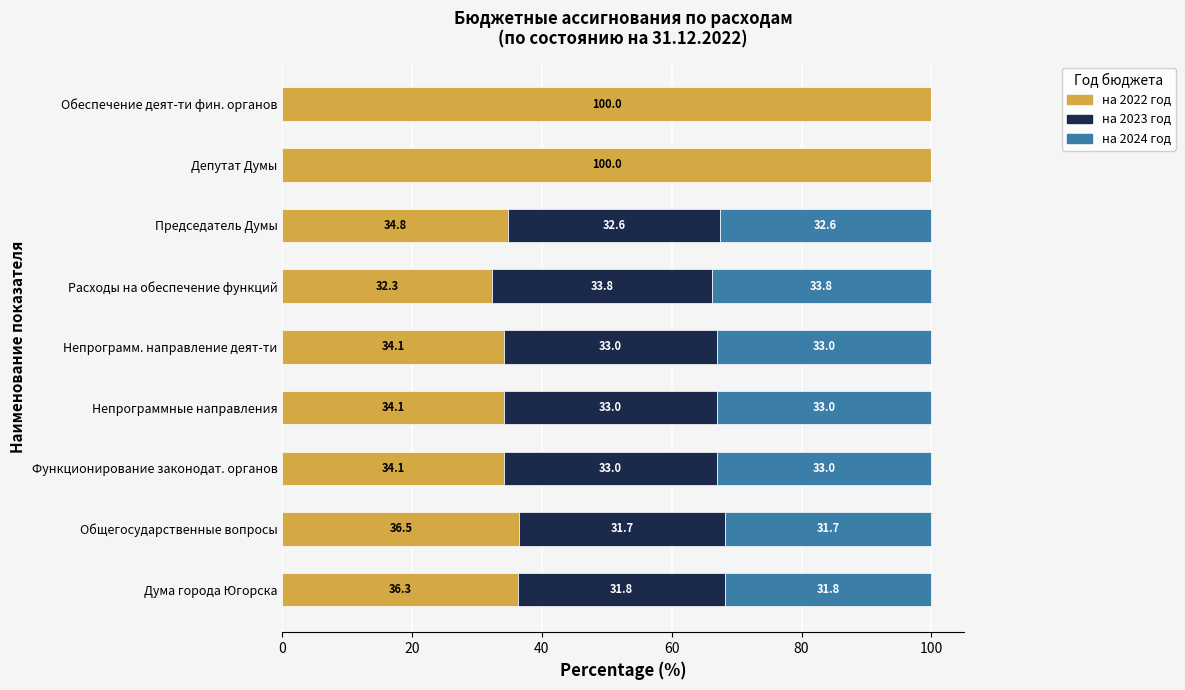

Read the на 2022 год value at Непрограмм. направление деят-ти.

34.1